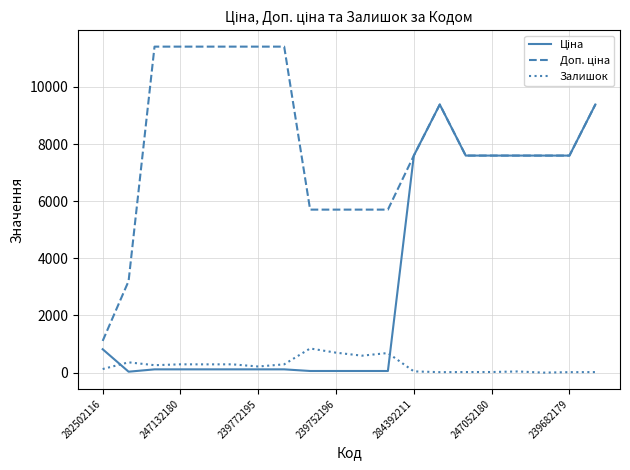

What is the maximum value shown in the chart?

11410.0